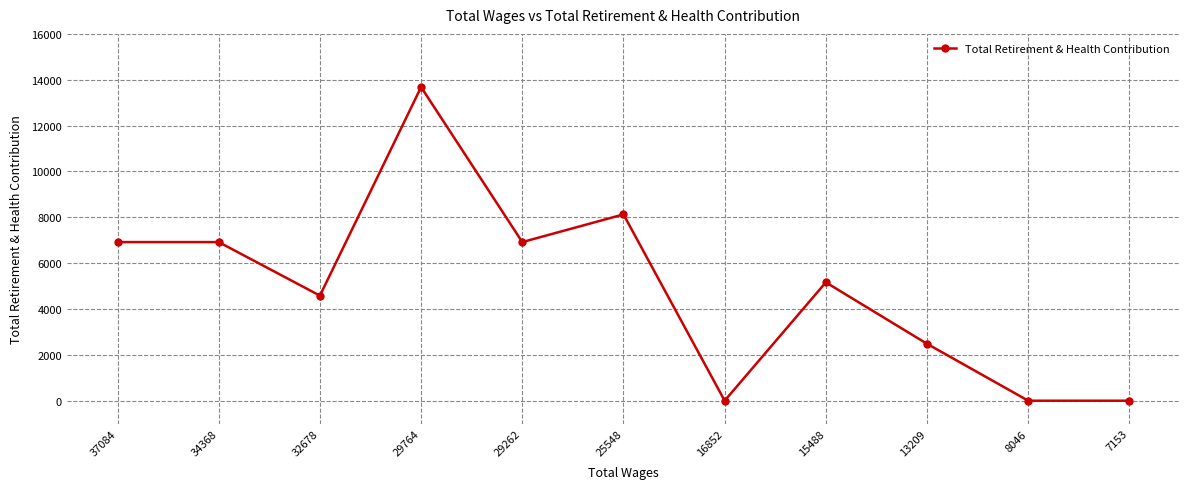

At which category does the data reach its first local valley?

32678